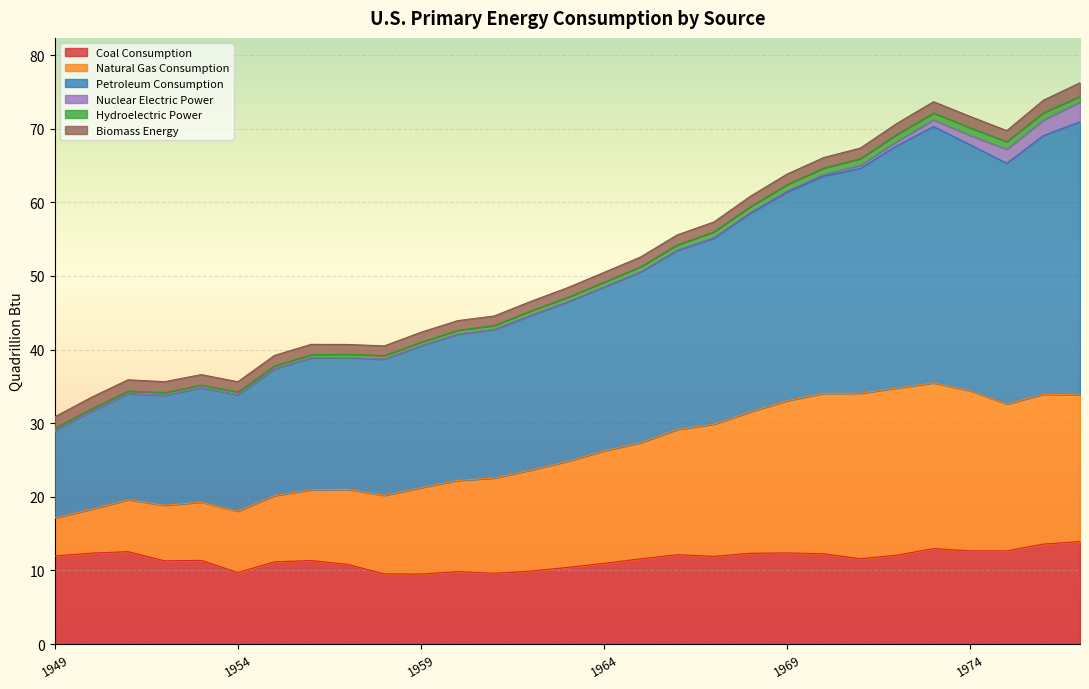

What is the lowest value of the Coal Consumption series?

9.5